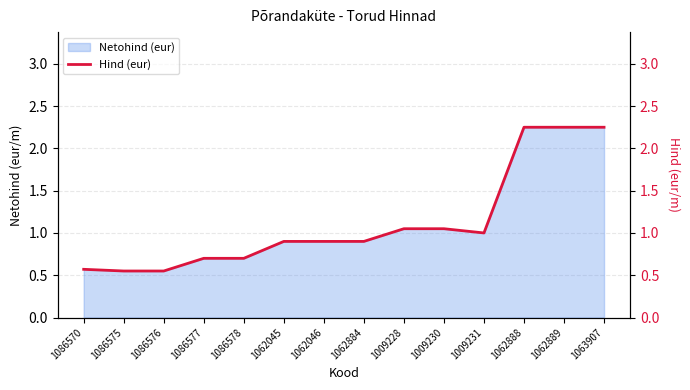

What is the change in value from 1086570 to 1062046?

+0.3